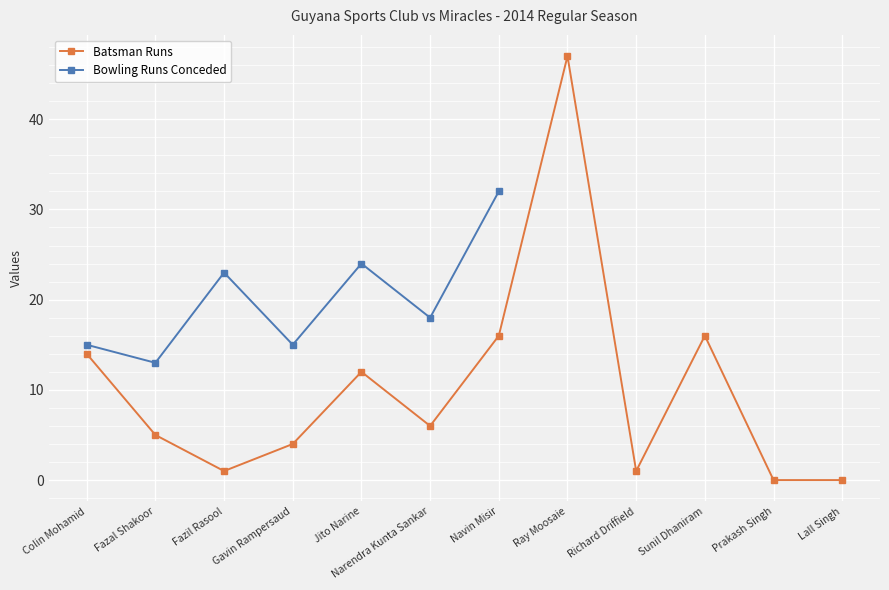

What is the label of the 2nd point from the right?

Prakash Singh